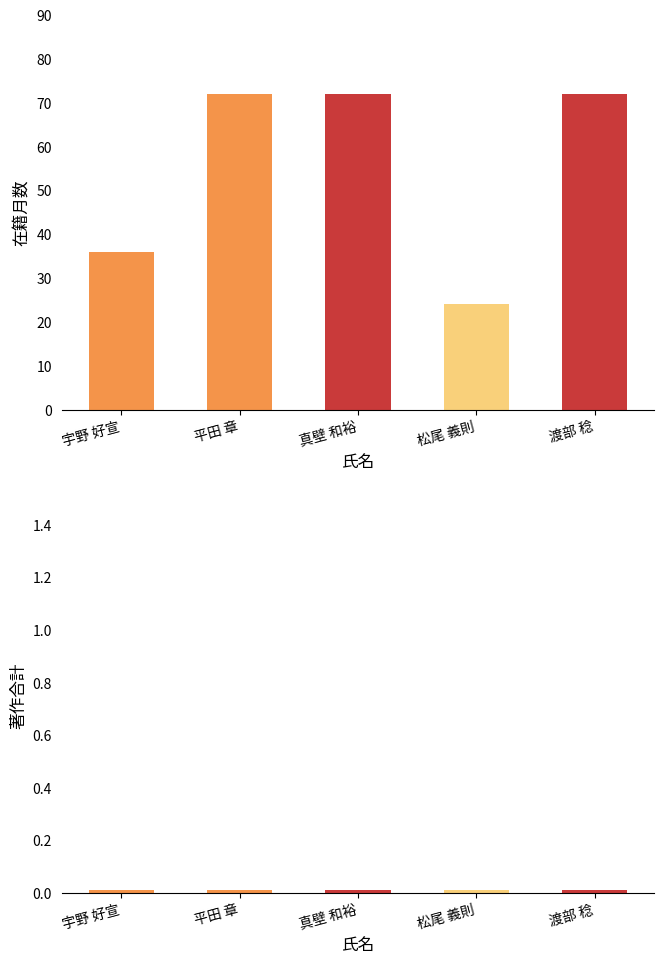

What is the minimum value for 在籍月数?

24